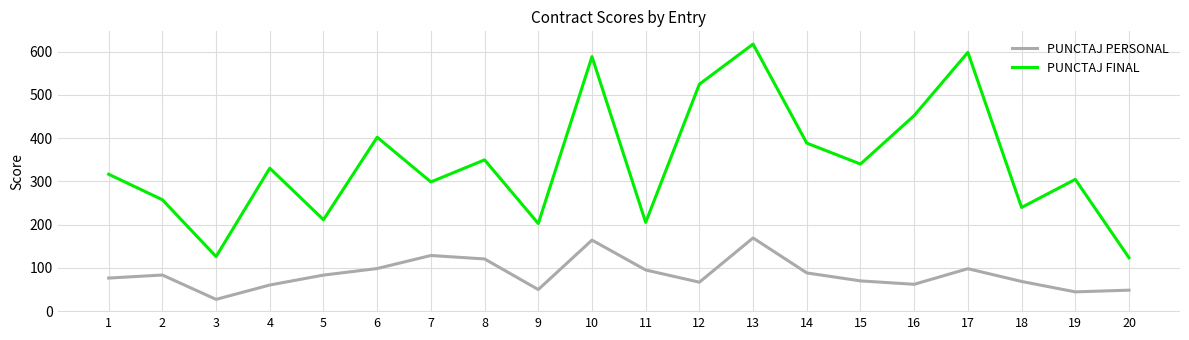

In PUNCTAJ PERSONAL, how many points are higher than both neighbors (excluding endpoints)?

5